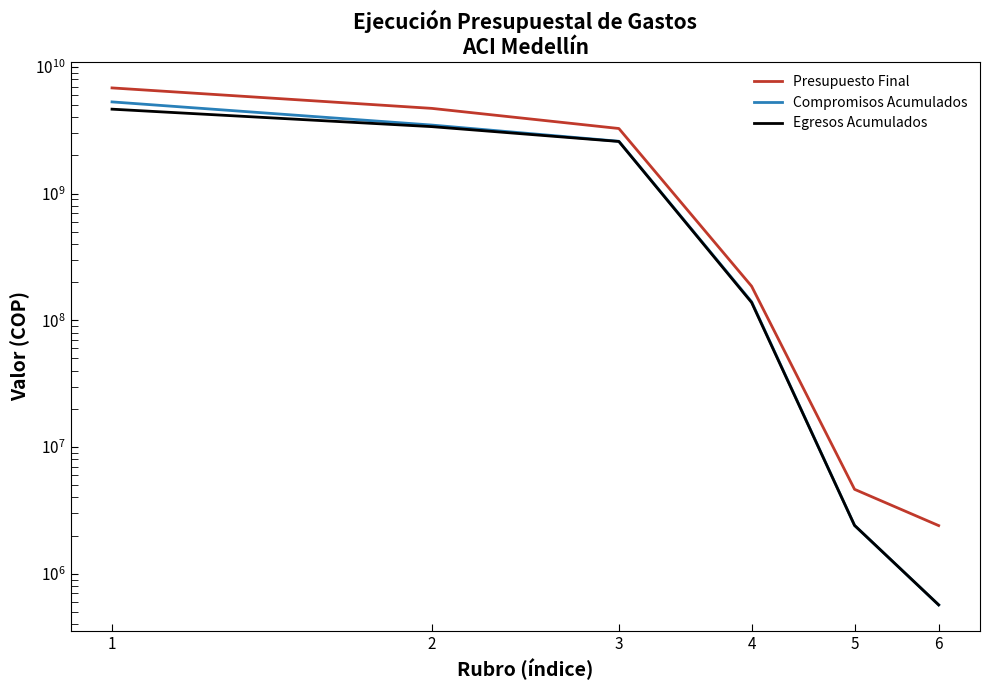

Rank the series by their maximum value, from highest to lowest.

Presupuesto Final, Compromisos Acumulados, Egresos Acumulados